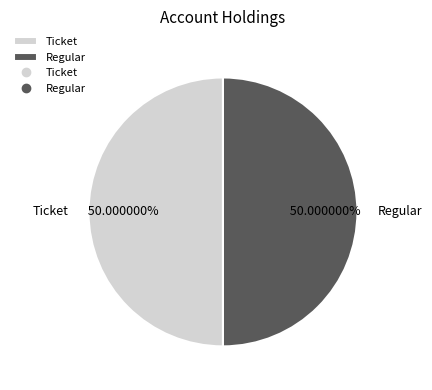

What is the ratio of the value at Ticket to the value at Regular?

1.0